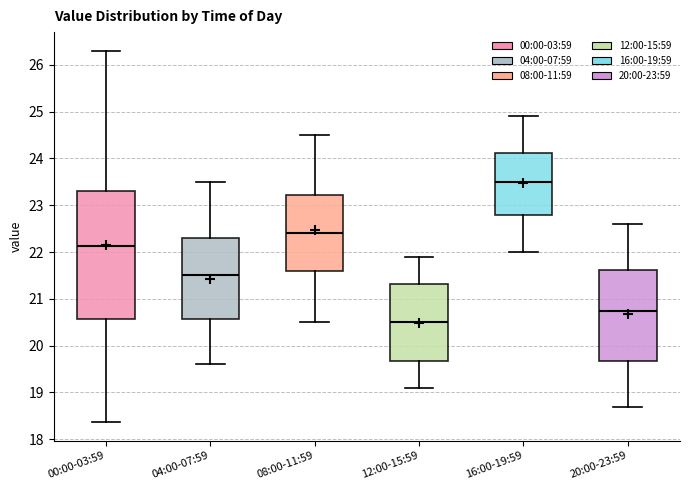

Where is the upper edge of the box for 16:00-19:59 on the y-axis? The values are not printed on the chart, so give them approximately, as read against the axis.

24.1